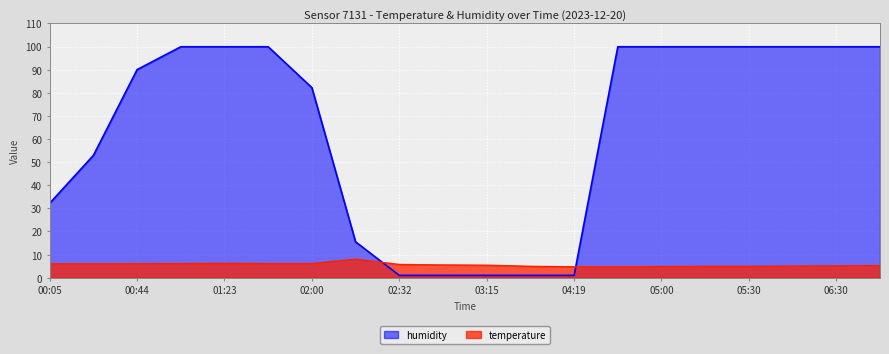

What value does the temperature series have at 04:19?

4.7